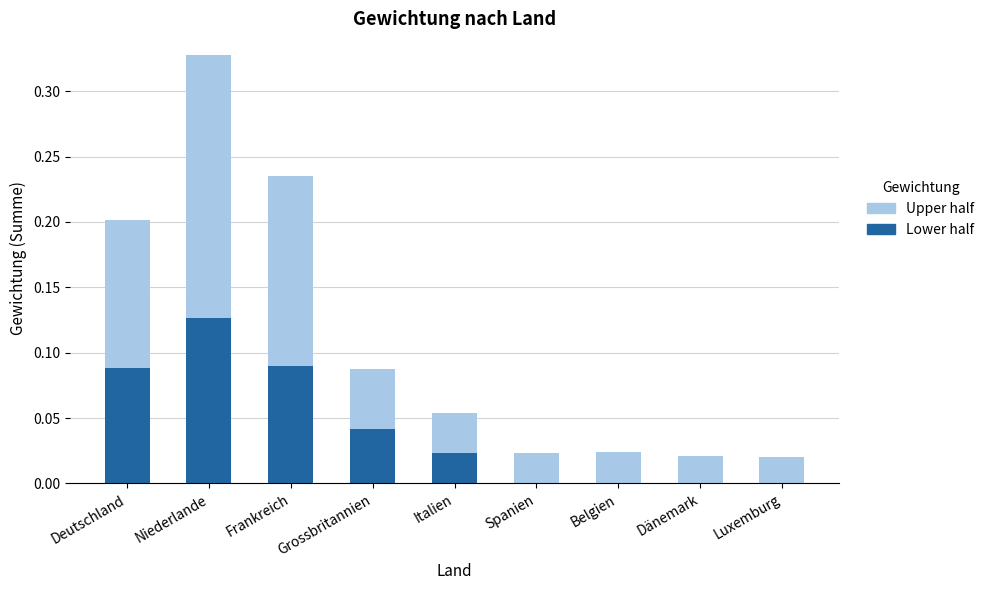

The Lower half series shows 0.0 at Grossbritannien. True or false?

True